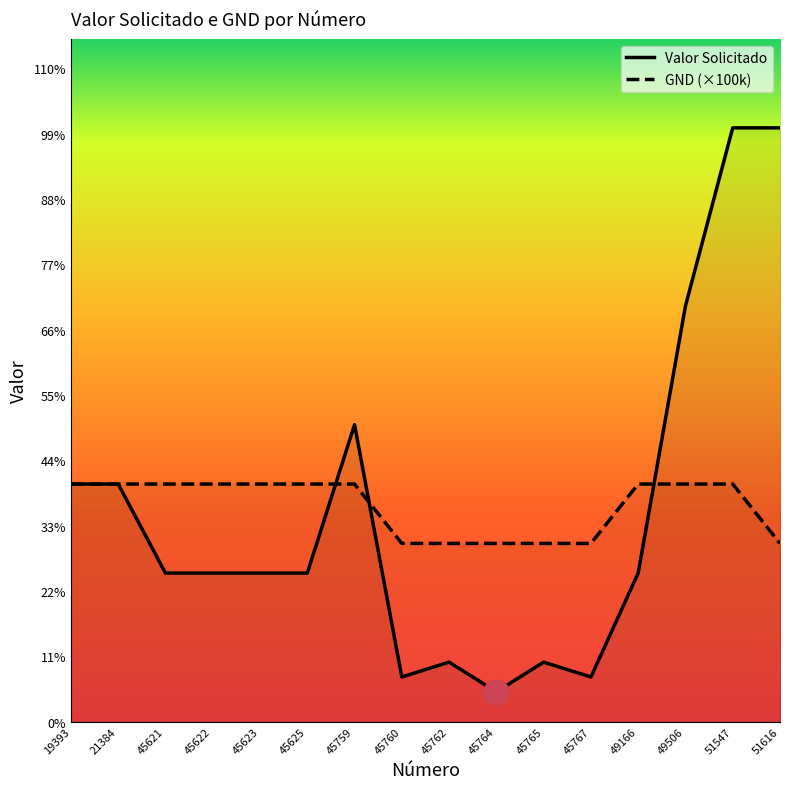

Between which two adjacent categories do Valor Solicitado and GND (×100k) first intersect?

45625 and 45759